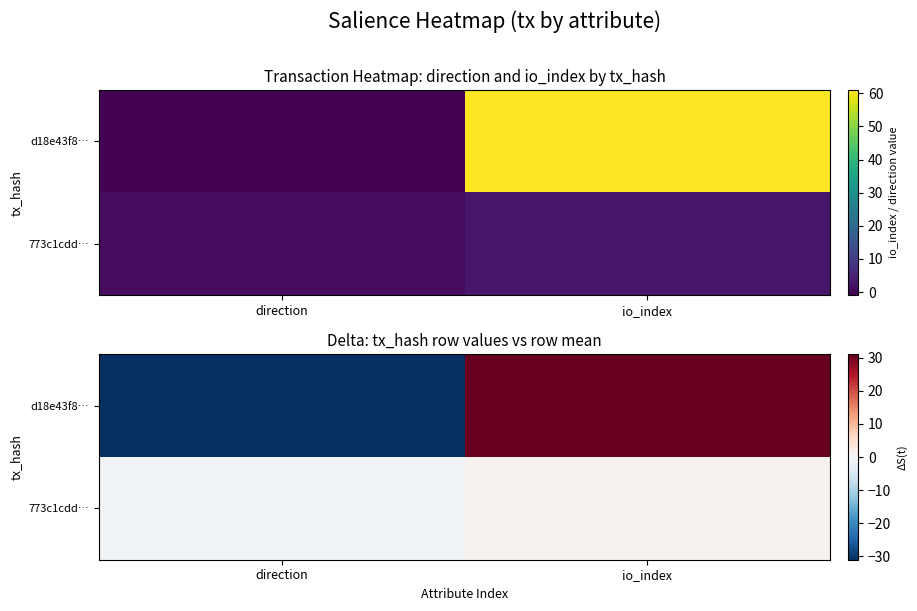

Is it true that 773c1cdd… equals 0 at direction?

False